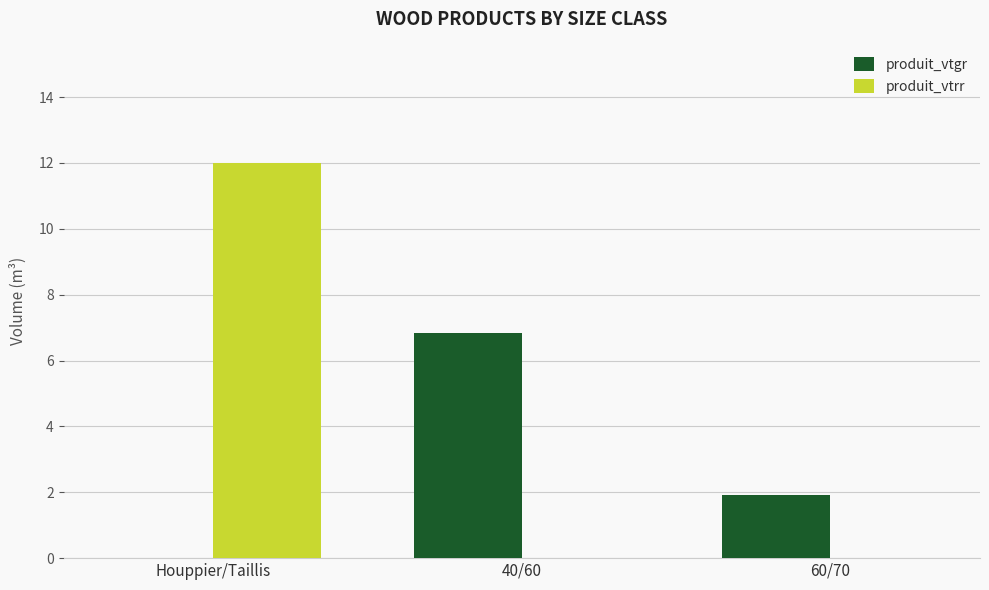

Is the value of produit_vtgr at 60/70 greater than the value of produit_vtrr at Houppier/Taillis?

No